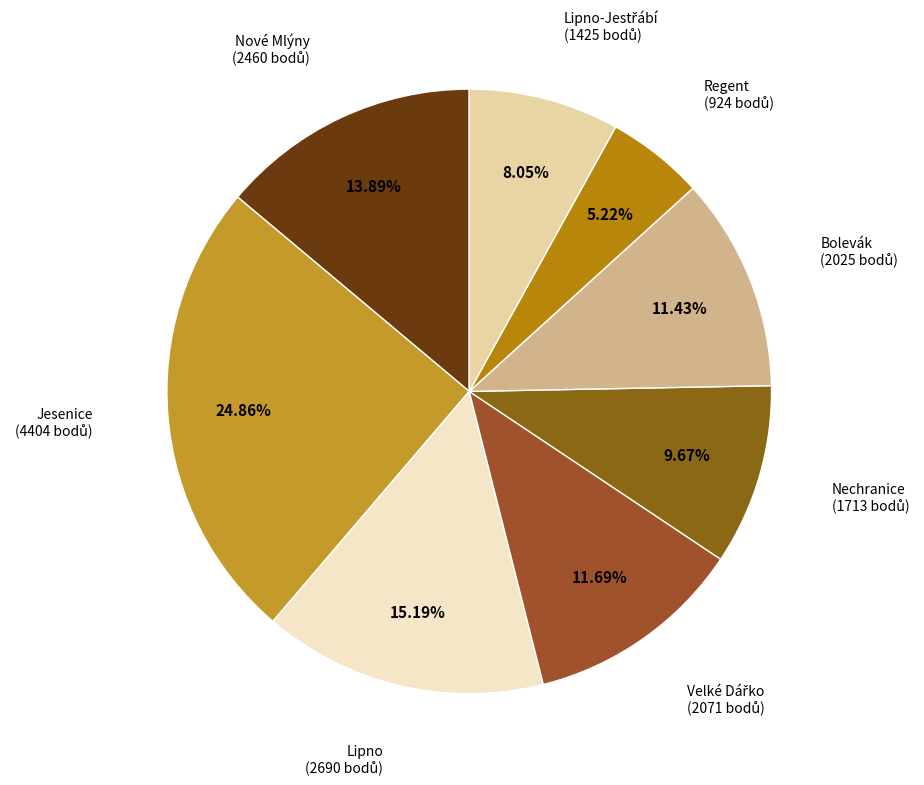

How many slices are in this pie chart?

8